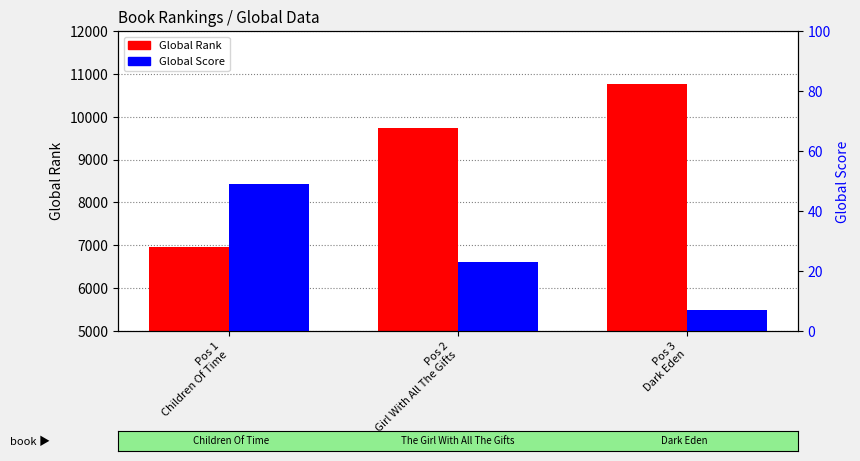

Count the Global Rank values in the range 6954 to 10758.

3